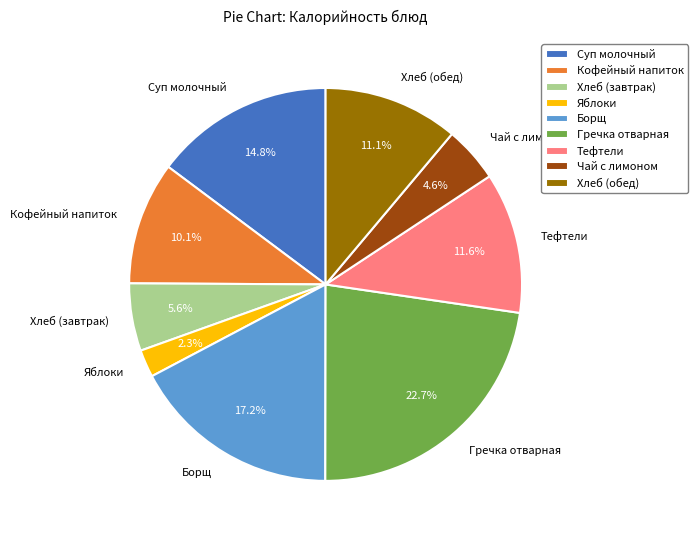

Between Гречка отварная and Хлеб (завтрак), which is larger?

Гречка отварная